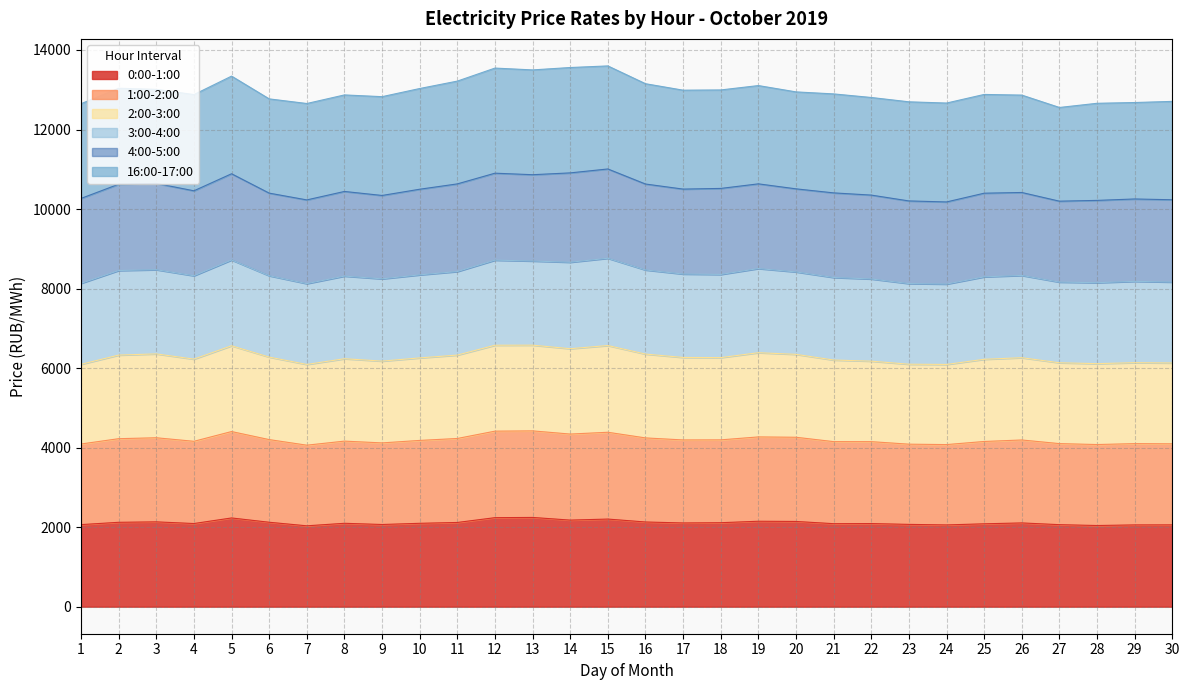

What is the total value across all series at 11?

13217.4